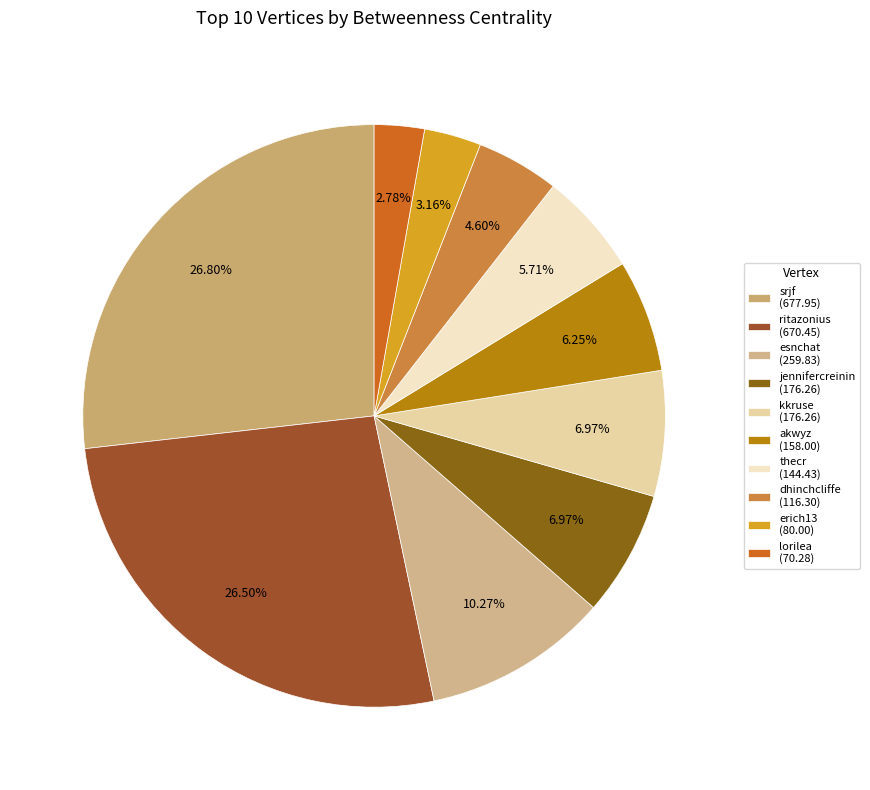

To the nearest percent, what portion does jennifercreinin represent?

7%